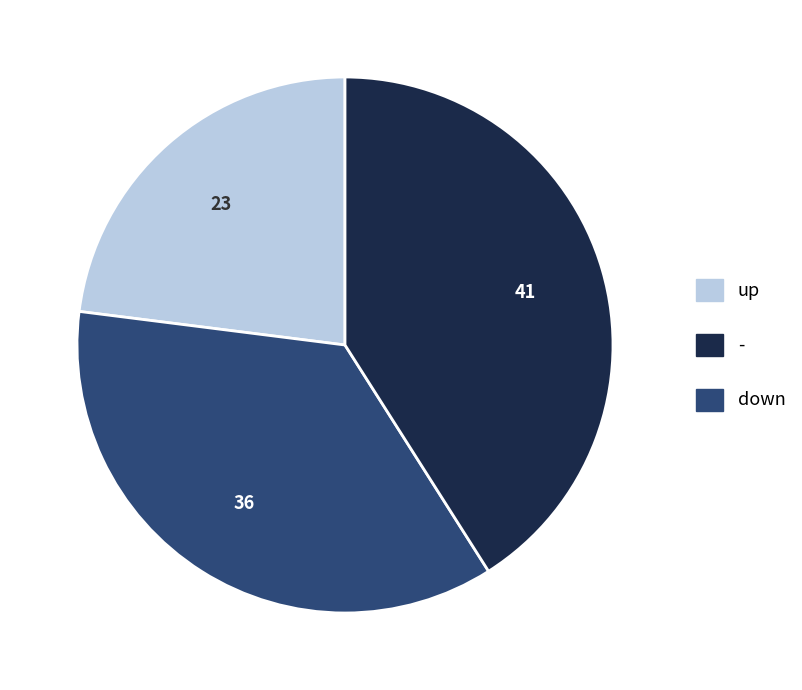

Count the number of slices in the pie.

3